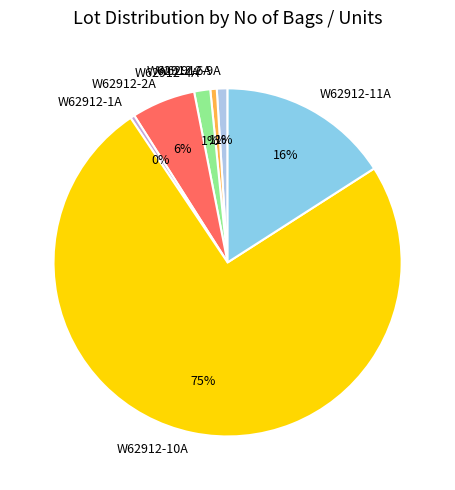

To the nearest percent, what is the average slice percentage?

14%